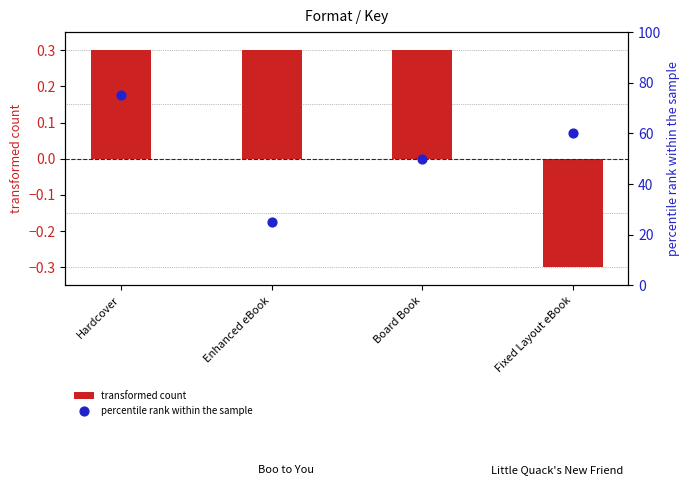

What are all the series names shown in the legend?

transformed count, percentile rank within the sample